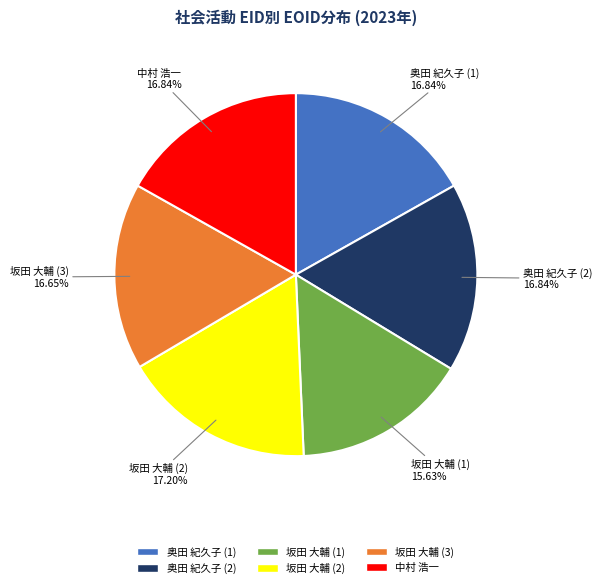

What is the ratio of the value at 坂田 大輔 (2) to the value at 奥田 紀久子 (1)?

1.0